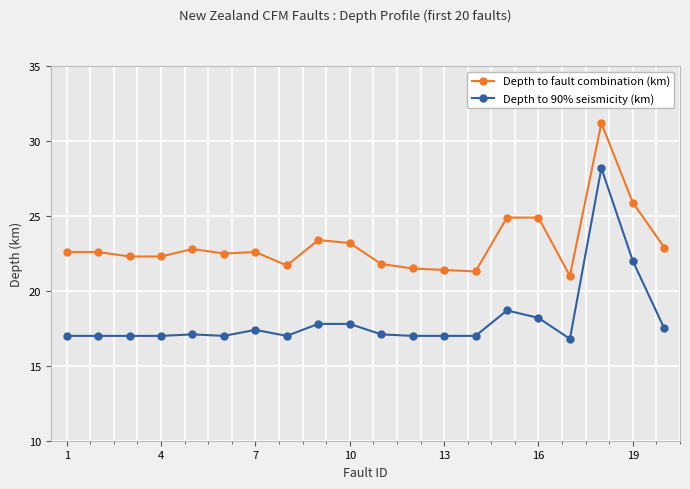

What is the difference between the maximum and second lowest values in the Depth to 90% seismicity (km) series?

11.2